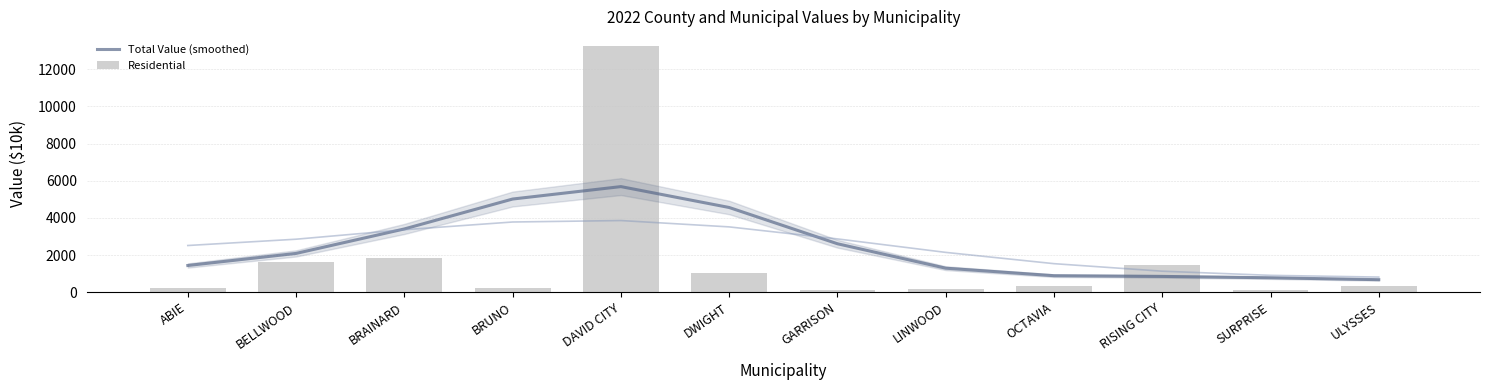

Between BELLWOOD and OCTAVIA, which series saw the biggest shift?

Residential